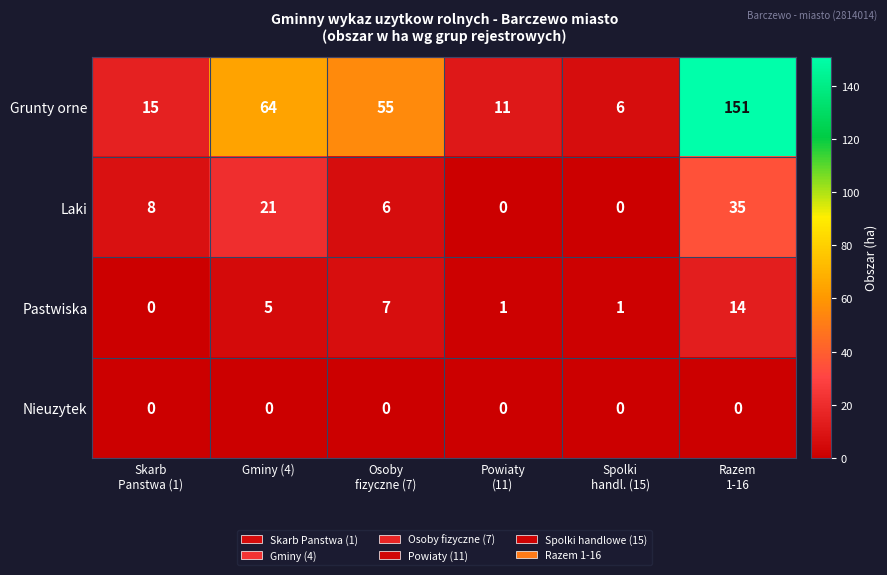

Rank the series by their maximum value, from highest to lowest.

Grunty orne, Laki, Pastwiska, Nieuzytek